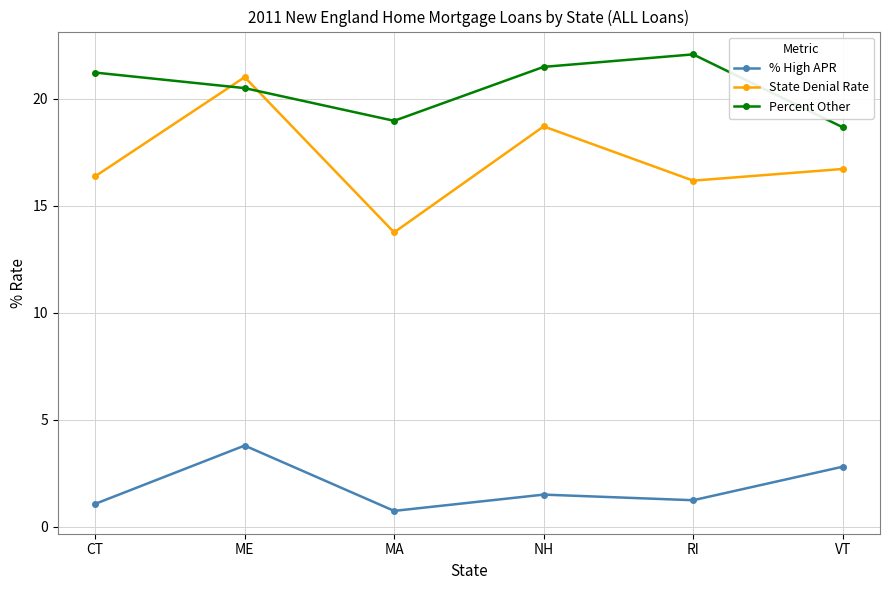

At which label is State Denial Rate closest to 17?

VT